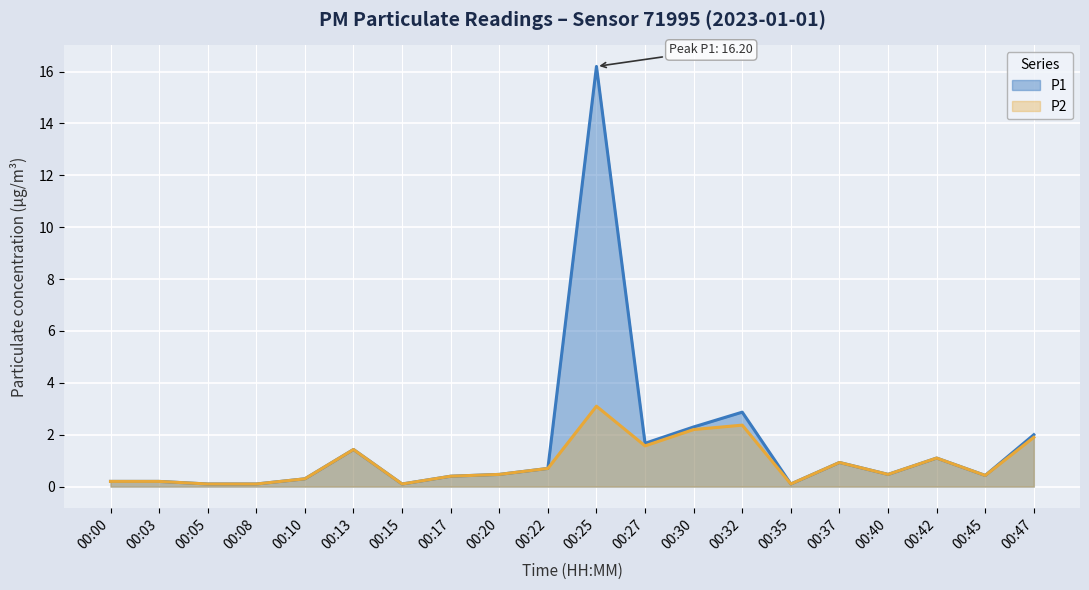

Rank the series at 00:45 from highest to lowest value.

P1, P2